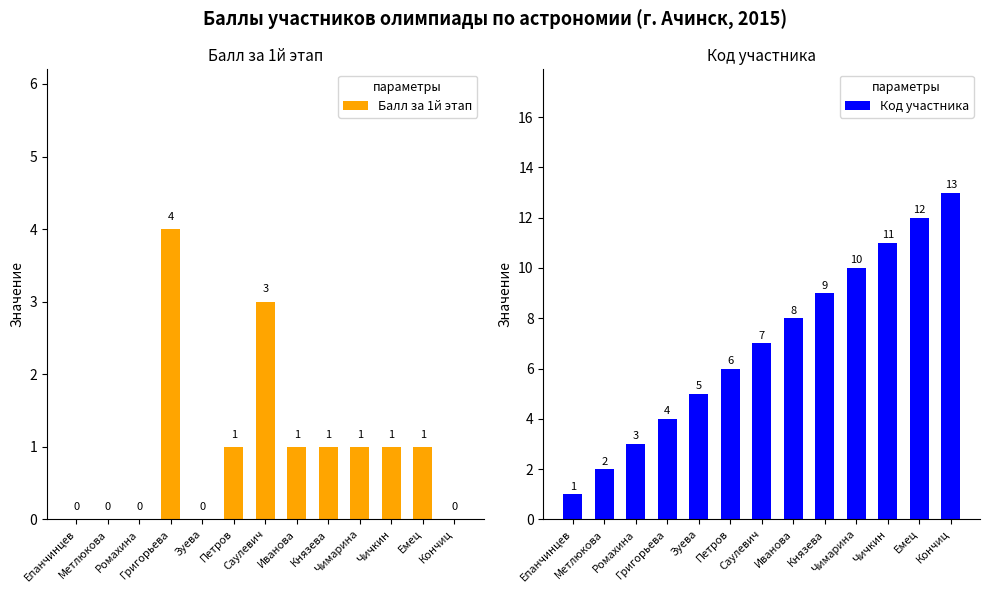

What is the difference between the Код участника values at Саулевич and Емец?

5